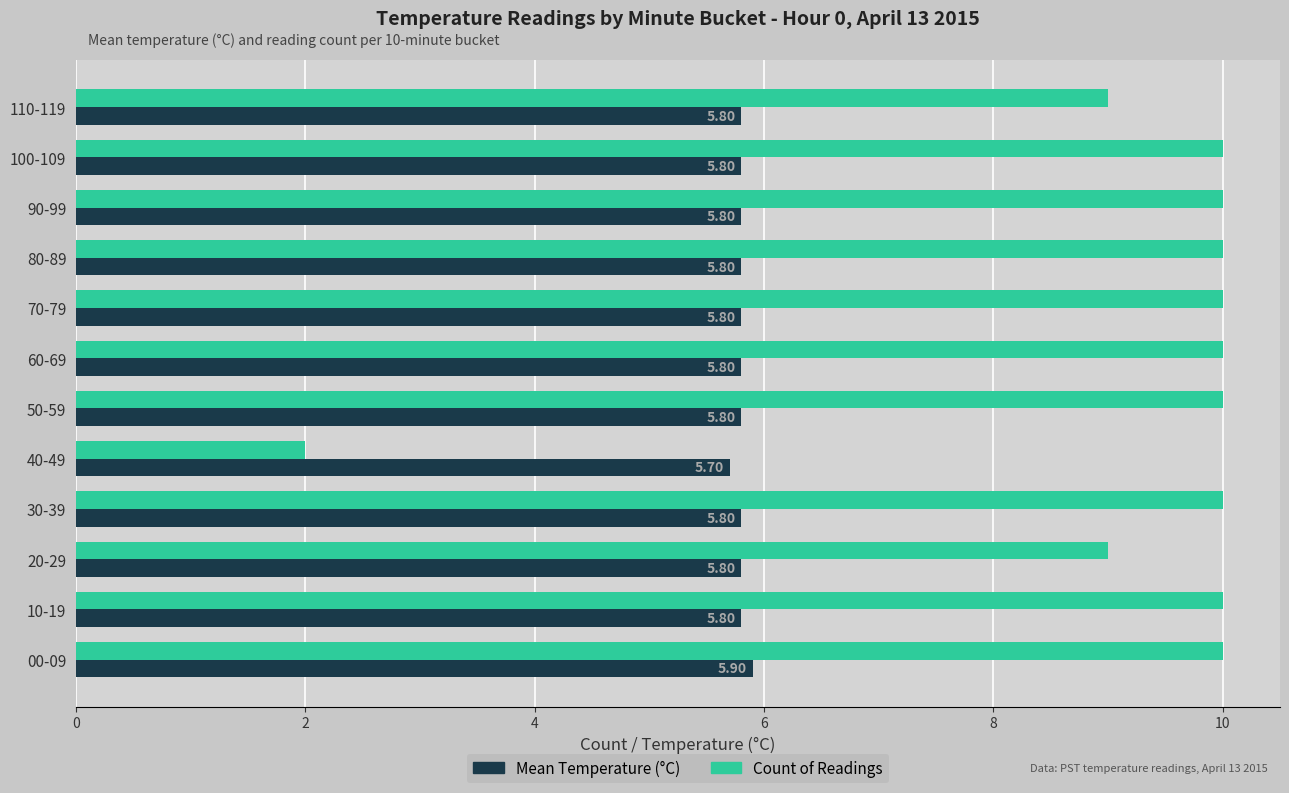

Rank the series by their average value, from highest to lowest.

Count of Readings, Mean Temperature (°C)